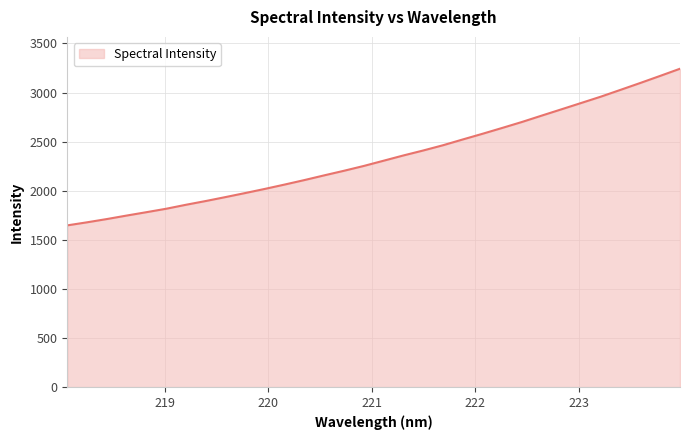

What is the difference between the maximum and minimum values?

1595.5